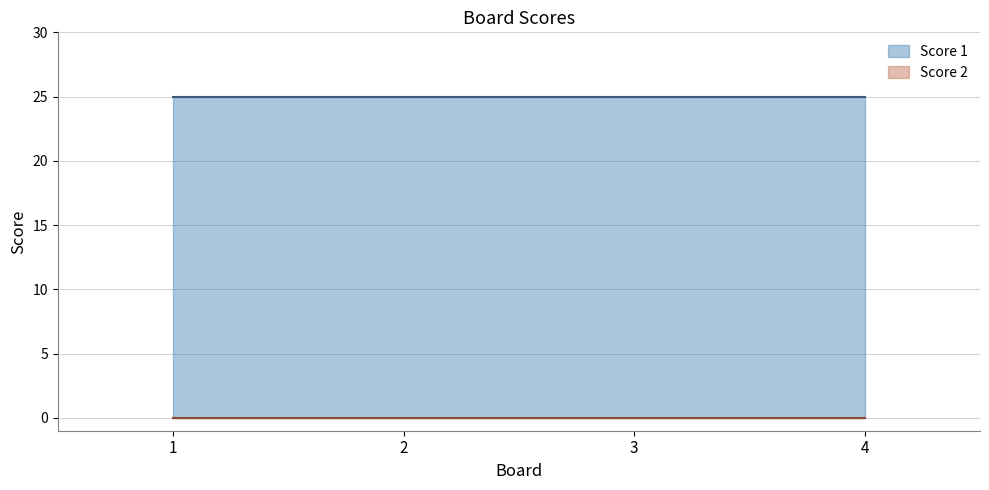

Is it true that Score 2 equals 0 at 3?

True